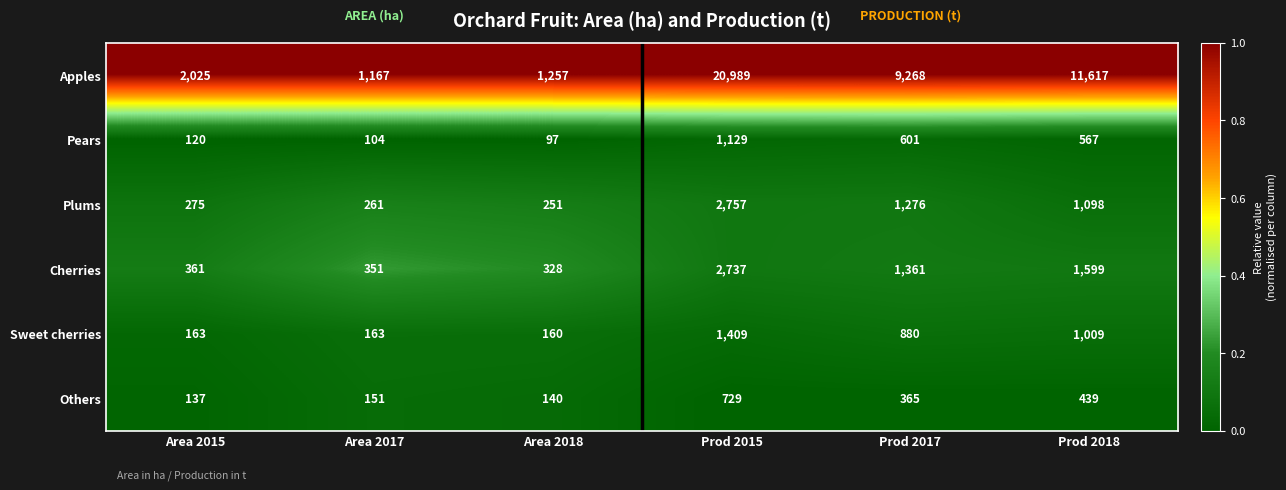

The value of Cherries at Prod 2017 is 763. True or false?

False